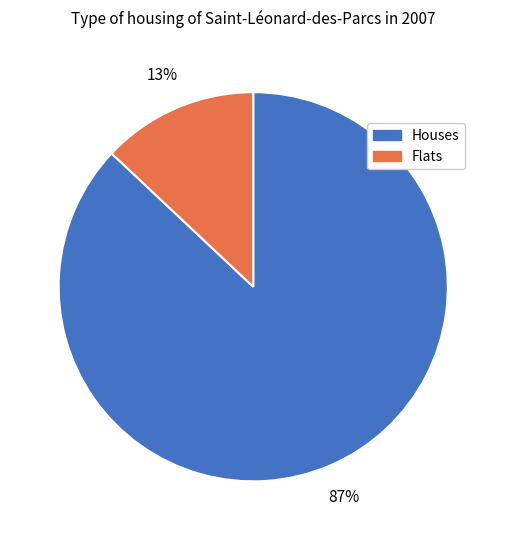

Does any single category account for the majority?

Yes